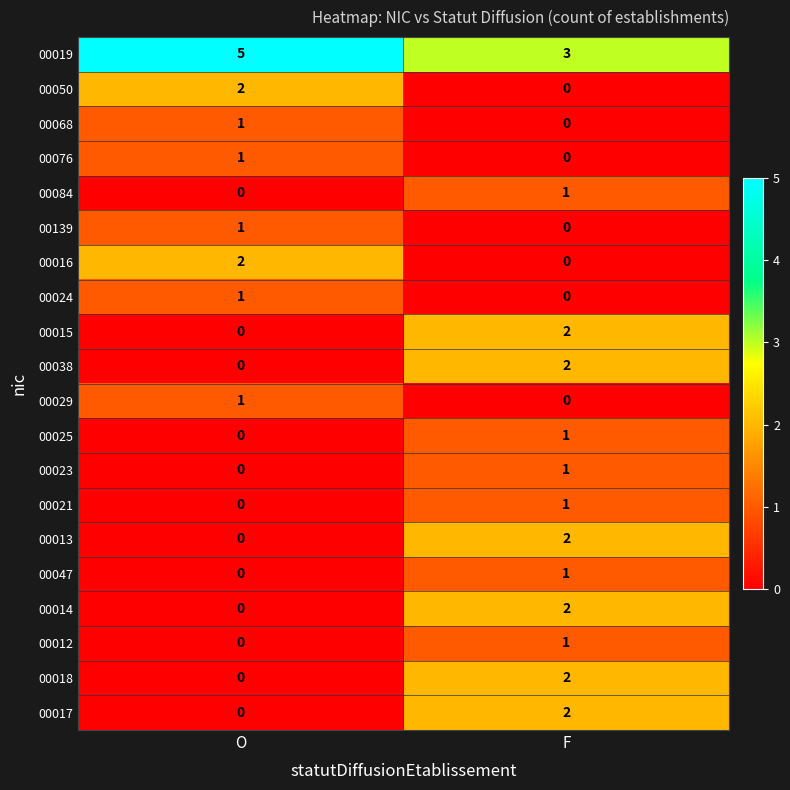

The 00038 series shows 2 at F. True or false?

True